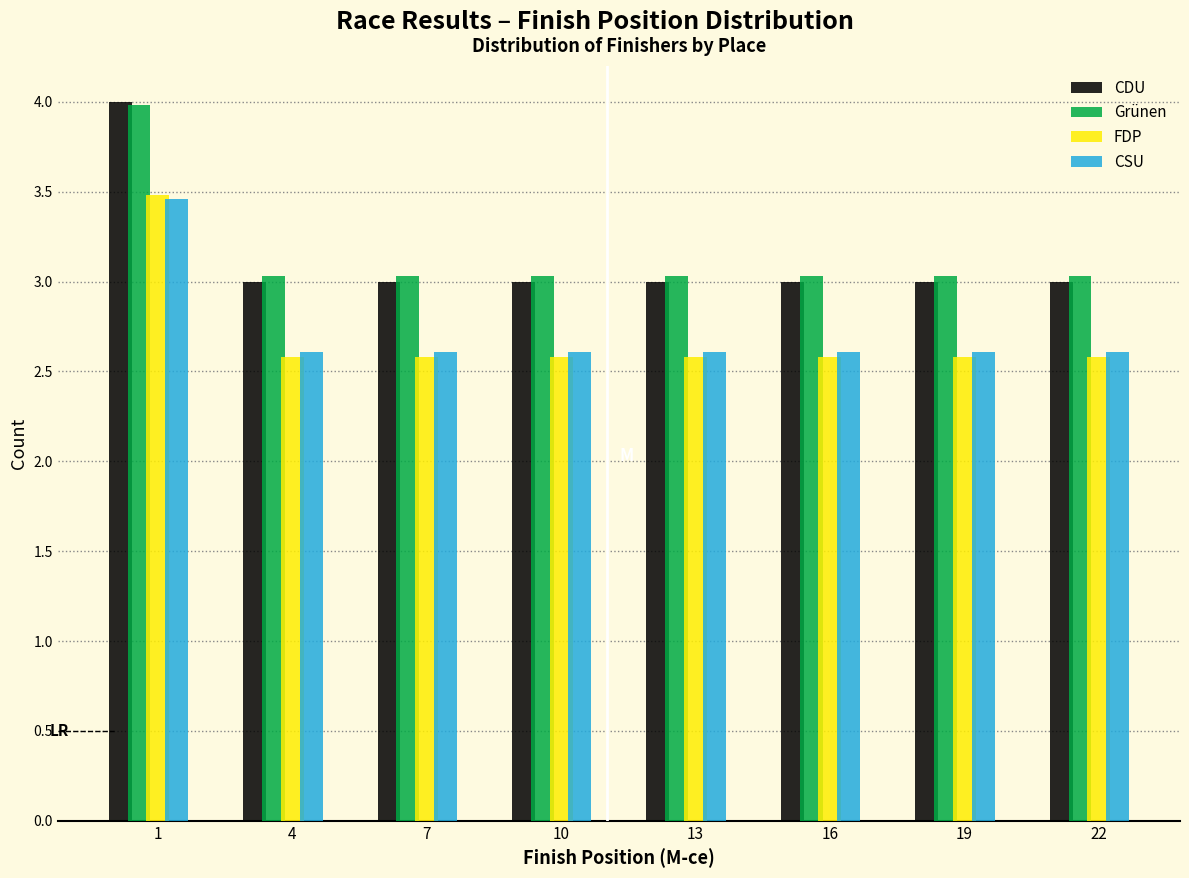

True or false: Grünen has a value of 3.0 at 19.

True